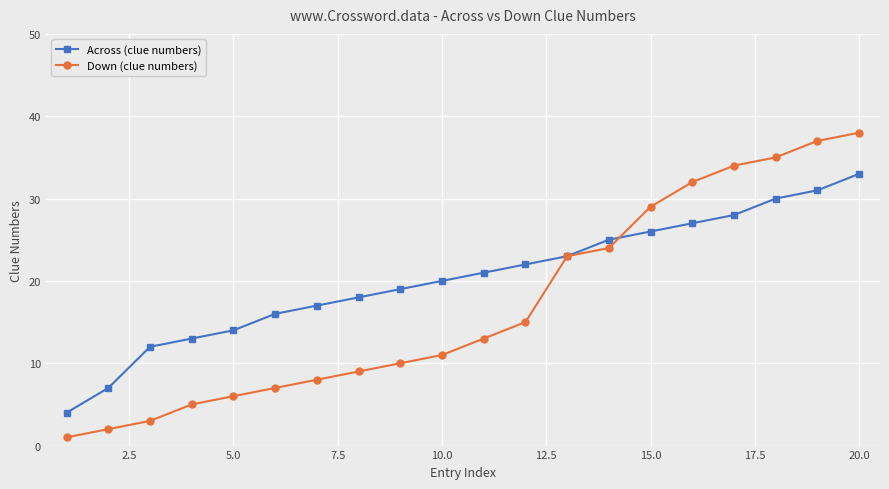

List the series in order of their overall mean, highest first.

Across (clue numbers), Down (clue numbers)